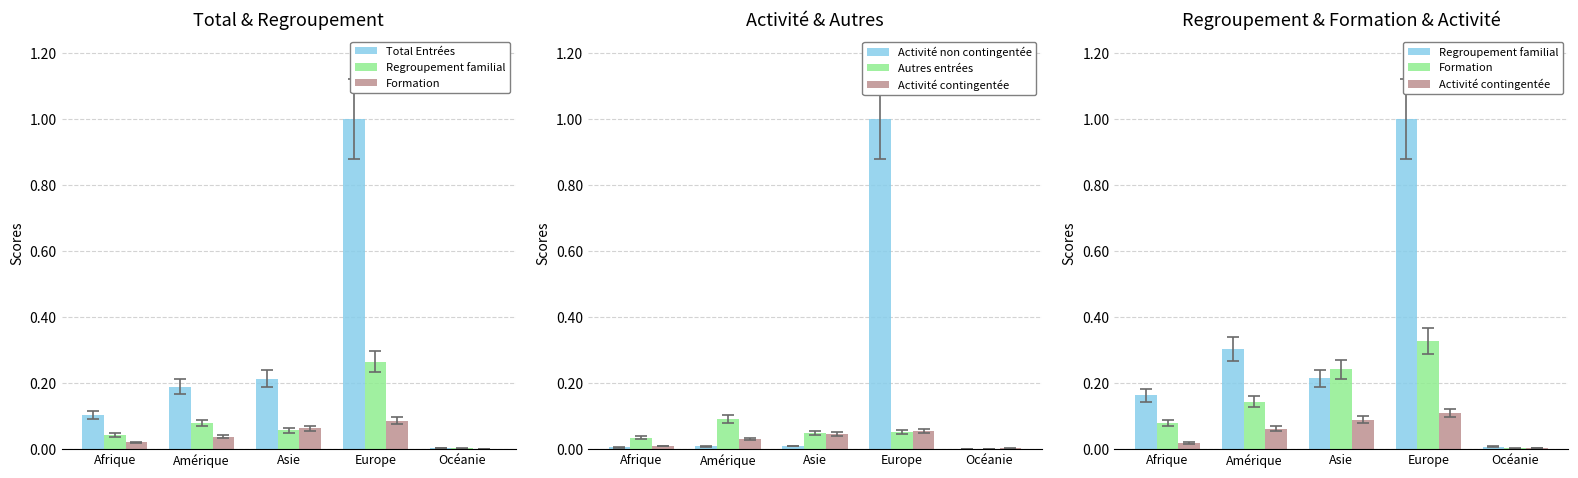

What is the difference between the maximum and minimum values in the Total Entrées series?

1.0